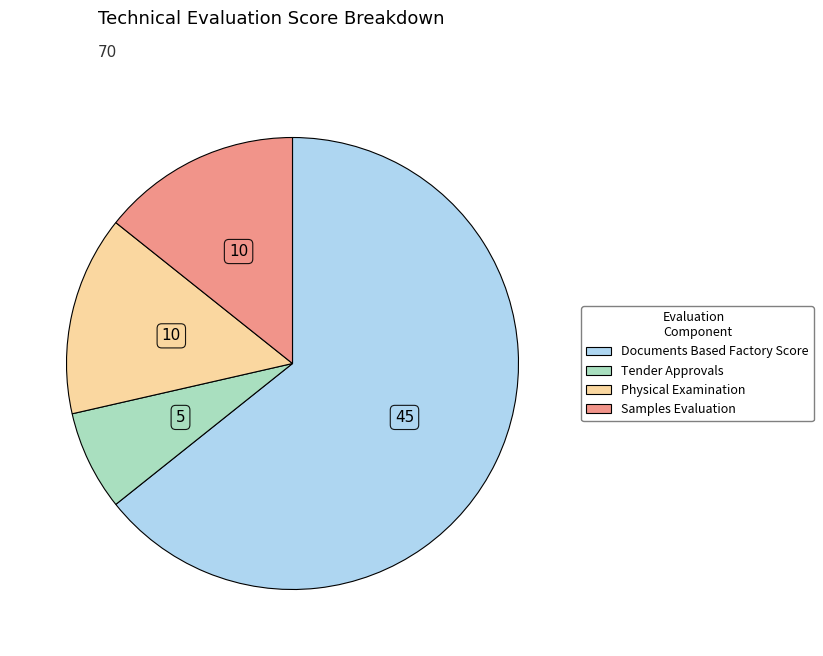

Does any single category account for the majority?

Yes